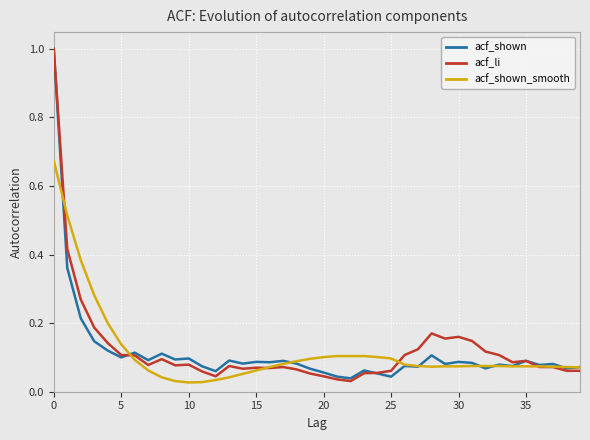

What is the greatest value displayed?

1.0